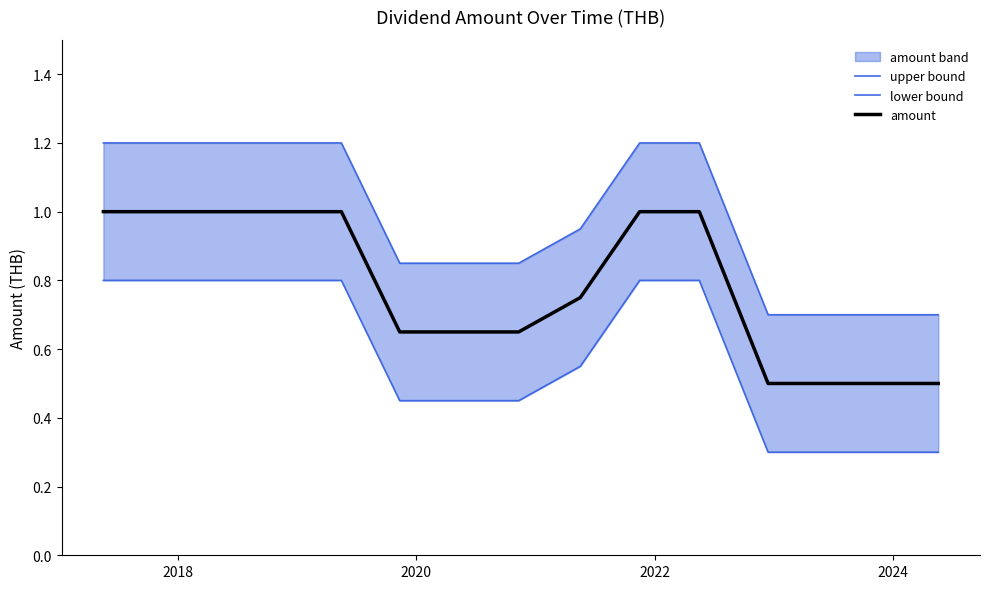

What is the sum of all upper bound values?

14.7